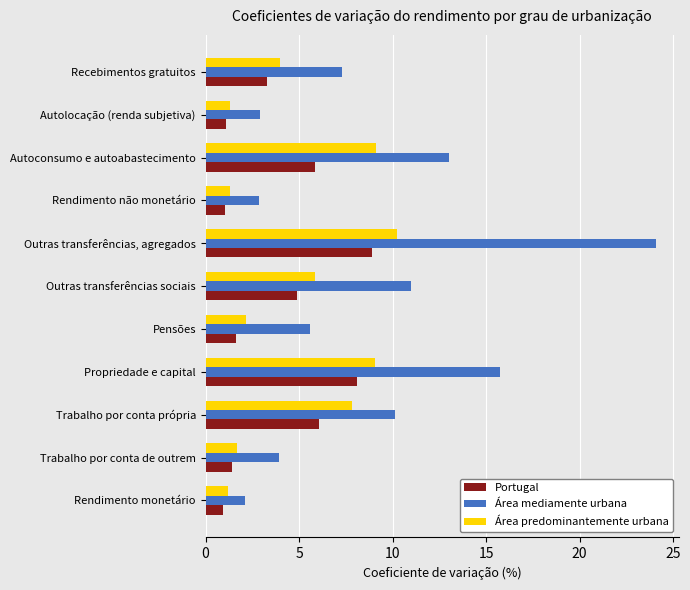

Which series has the largest total across all categories?

Área mediamente urbana